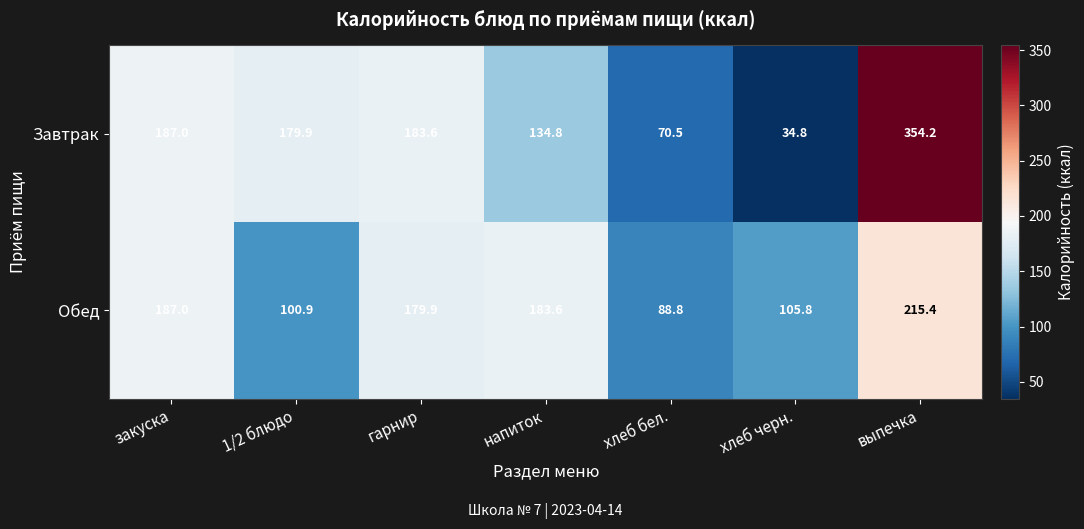

What is the maximum value shown in the chart?

354.2